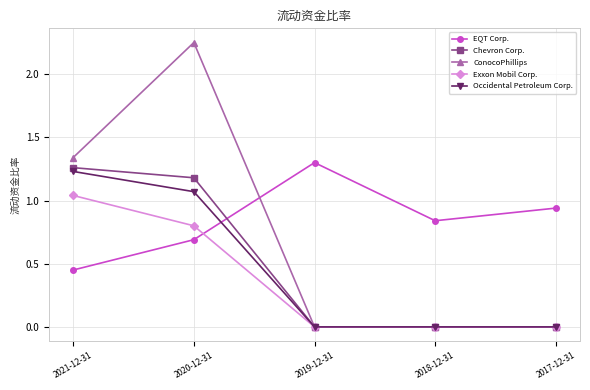

Does the chart display data point markers on the line(s)?

Yes